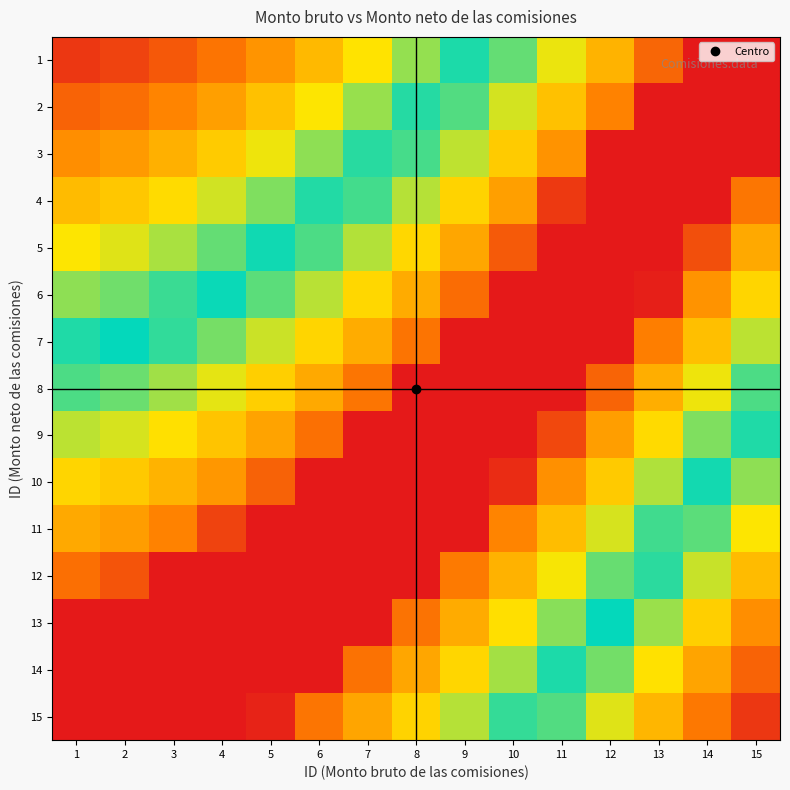

Which category has the lowest value across all series?

1